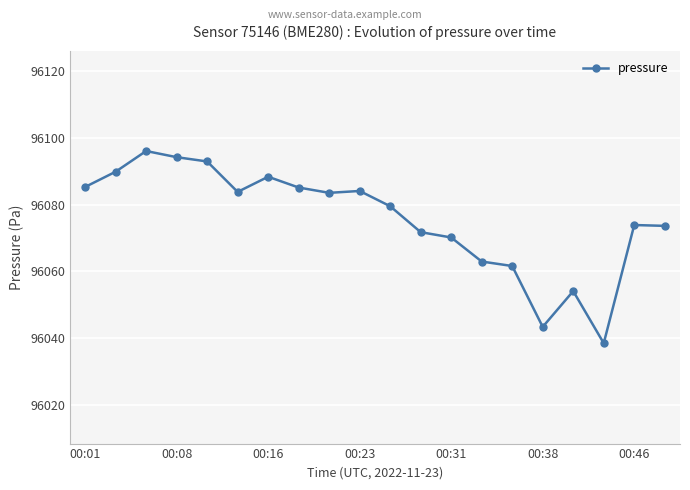

What is the greatest value displayed?

96096.0